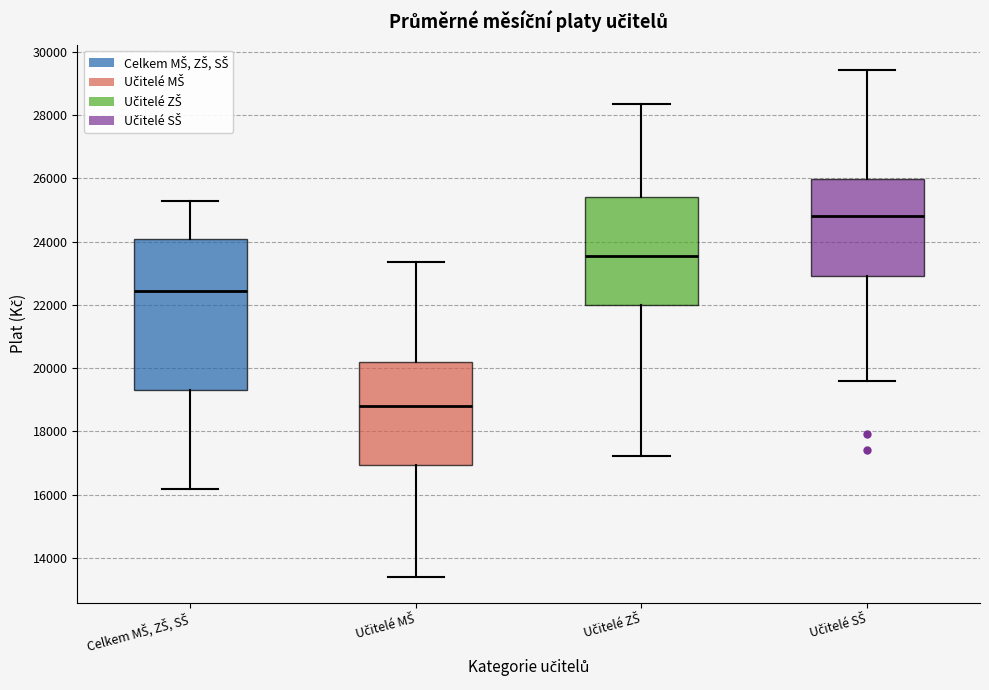

Where is the upper edge of the box for Učitelé SŠ on the y-axis? The values are not printed on the chart, so give them approximately, as read against the axis.

26000